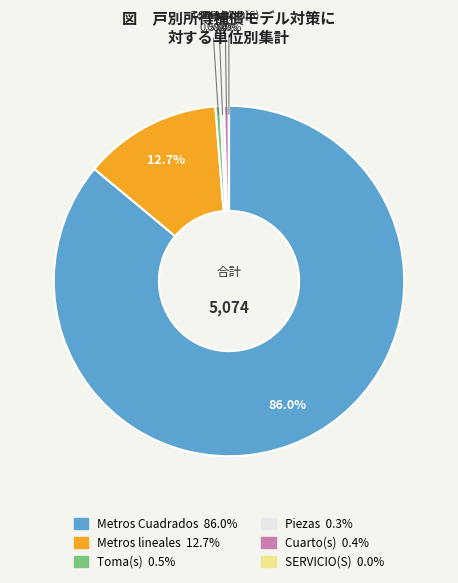

To the nearest percent, what is the combined percentage of Piezas and Toma(s)?

1%